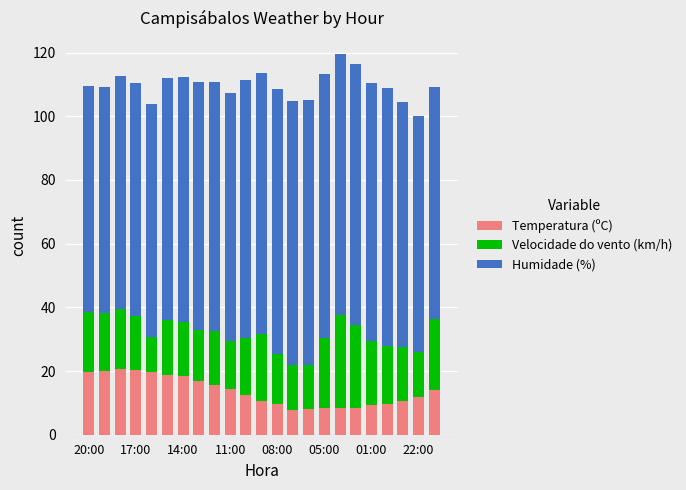

Count the number of data series in this chart.

3